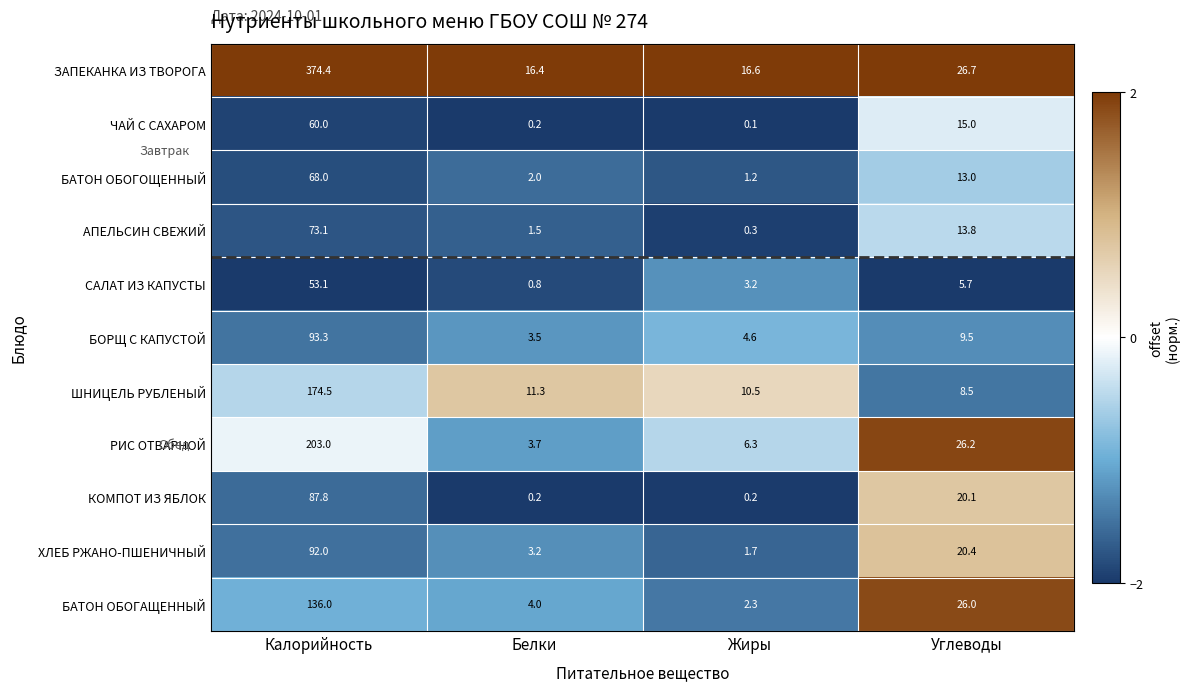

The ЗАПЕКАНКА ИЗ ТВОРОГА series shows 257.8 at Калорийность. True or false?

False